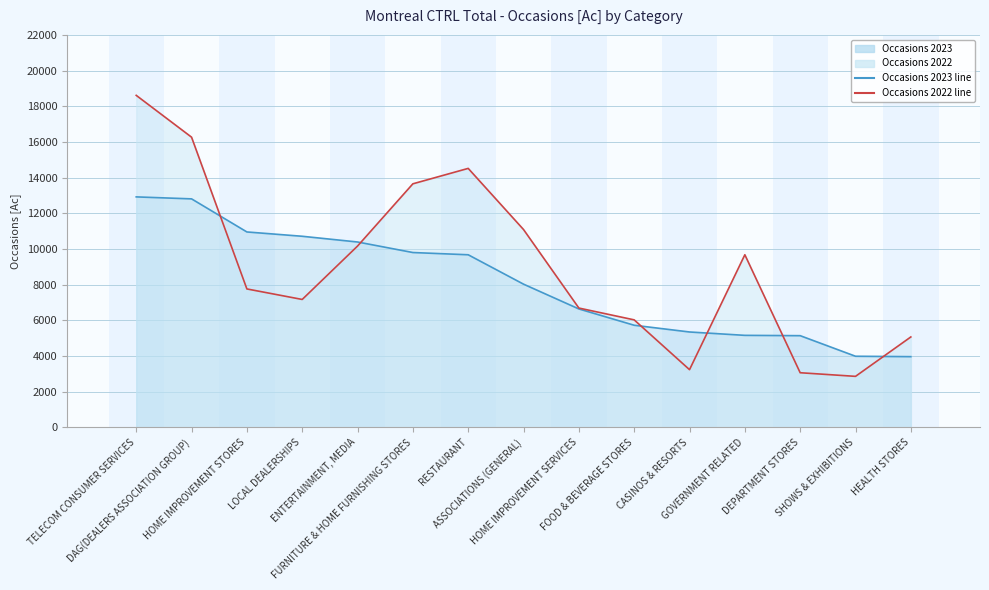

List the series in order of their peak value, highest first.

Occasions 2022, Occasions 2023